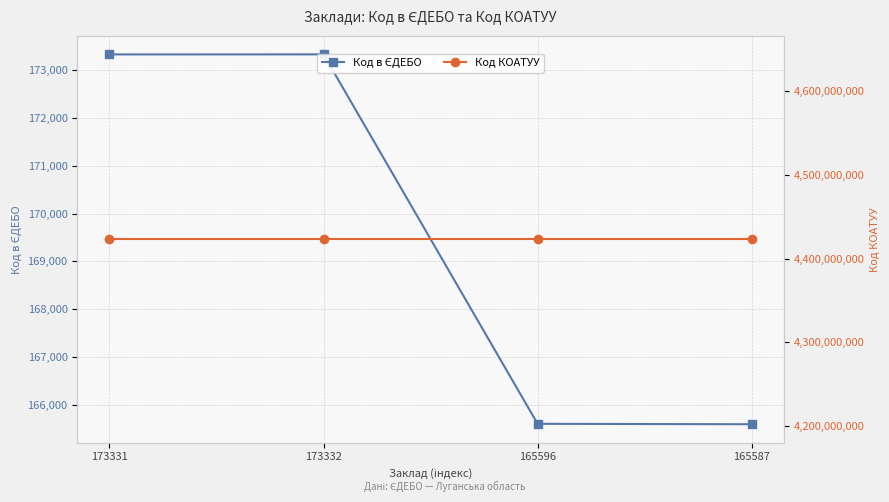

Reading left to right, transcribe all the data shown in this chart.

Код в ЄДЕБО: 173331=173331	173332=173332	165596=165596	165587=165587
Код КОАТУУ: 173331=4423110100	173332=4423110100	165596=4423110100	165587=4423110100